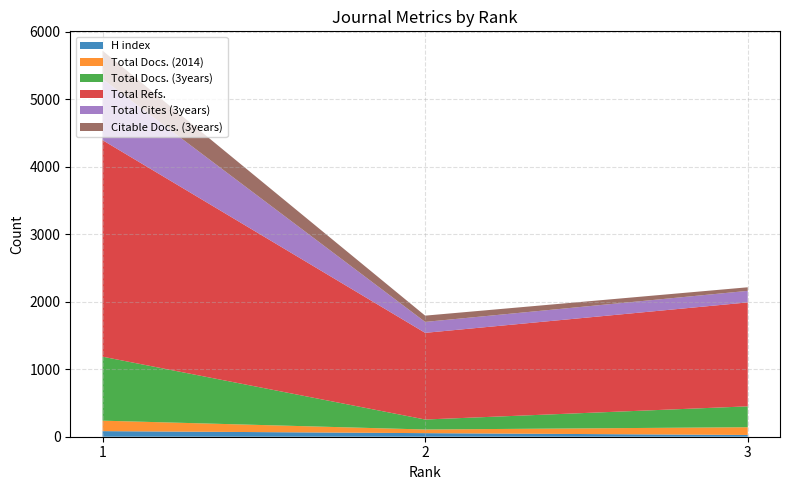

Reading left to right, list all the values displayed in this chart.

H index: 83	53	26
Total Docs. (2014): 155	54	115
Total Docs. (3years): 948	148	309
Total Refs.: 3208	1284	1540
Total Cites (3years): 906	162	171
Citable Docs. (3years): 420	93	53